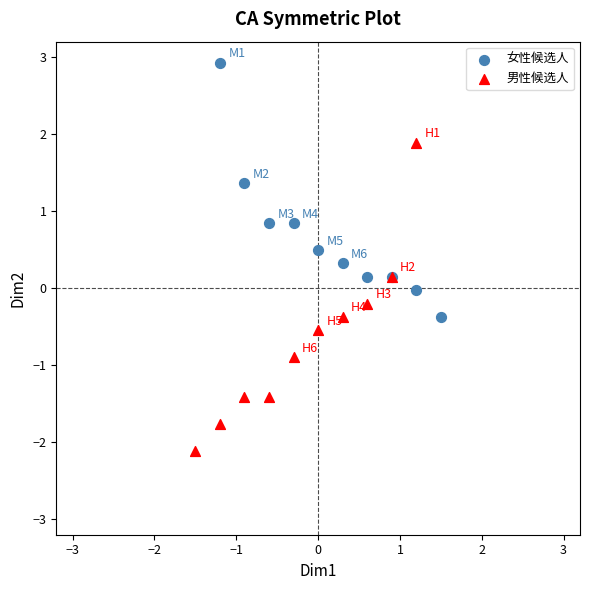

Which series has the widest spread of Y values?

男性候选人